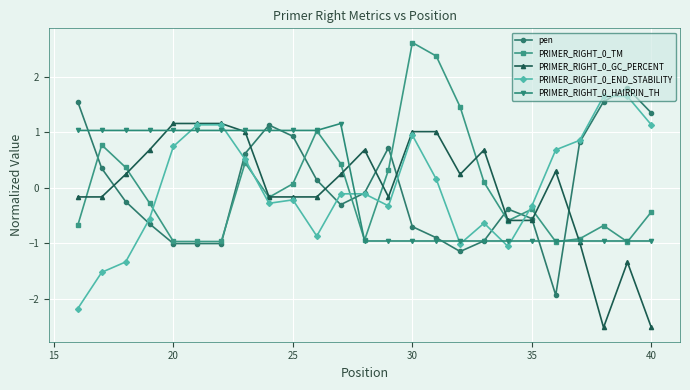

What is the value of the PRIMER_RIGHT_0_HAIRPIN_TH point at the 16th from the left?

-1.0